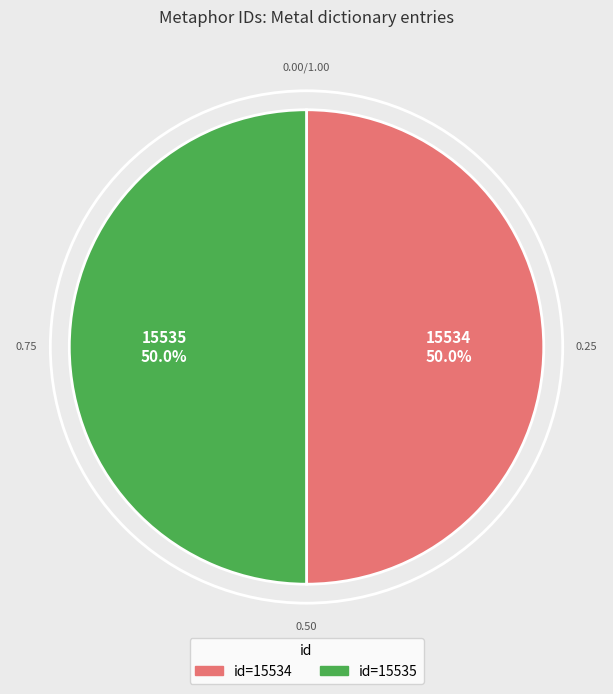

To the nearest percent, what is the average slice percentage?

50%